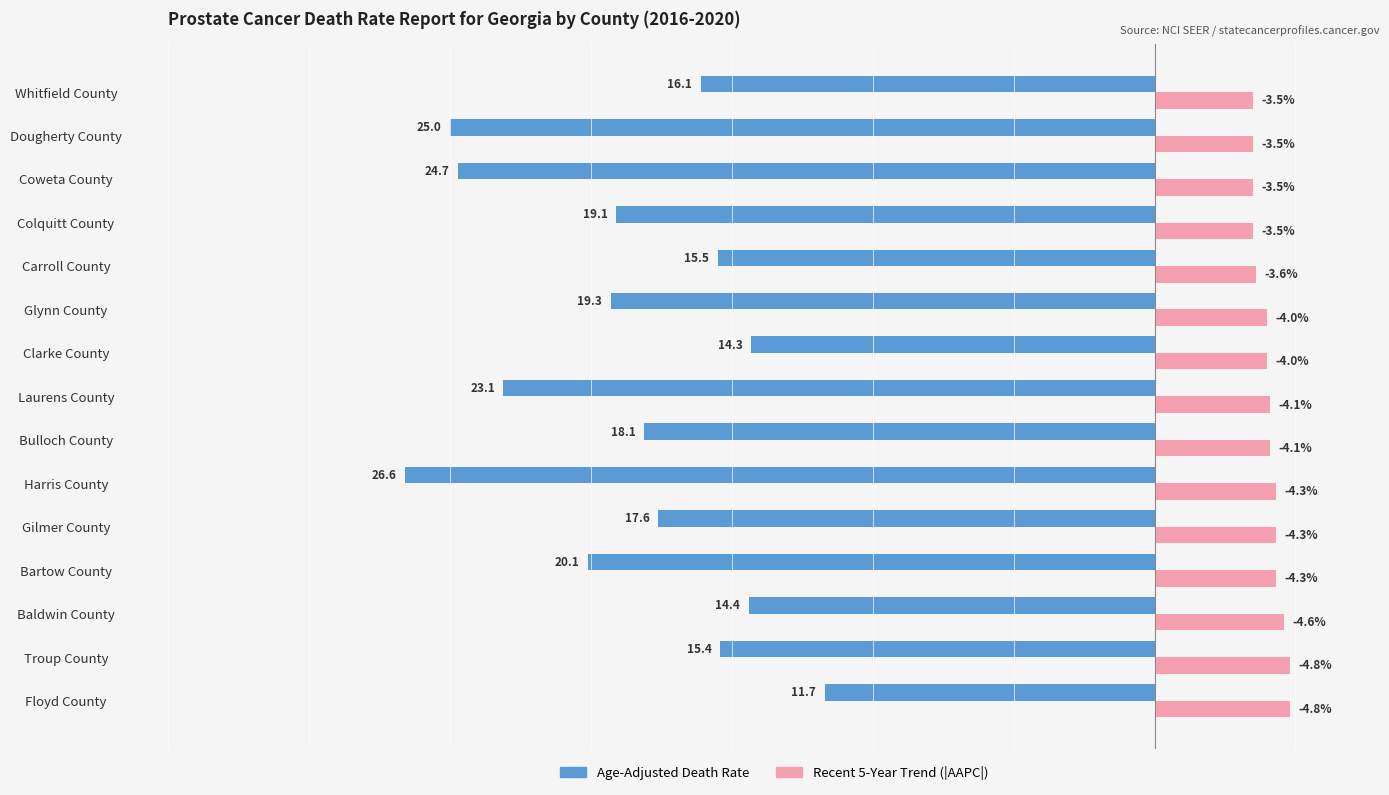

What is the average value of the Recent 5-Year Trend (|AAPC|) series?

4.1